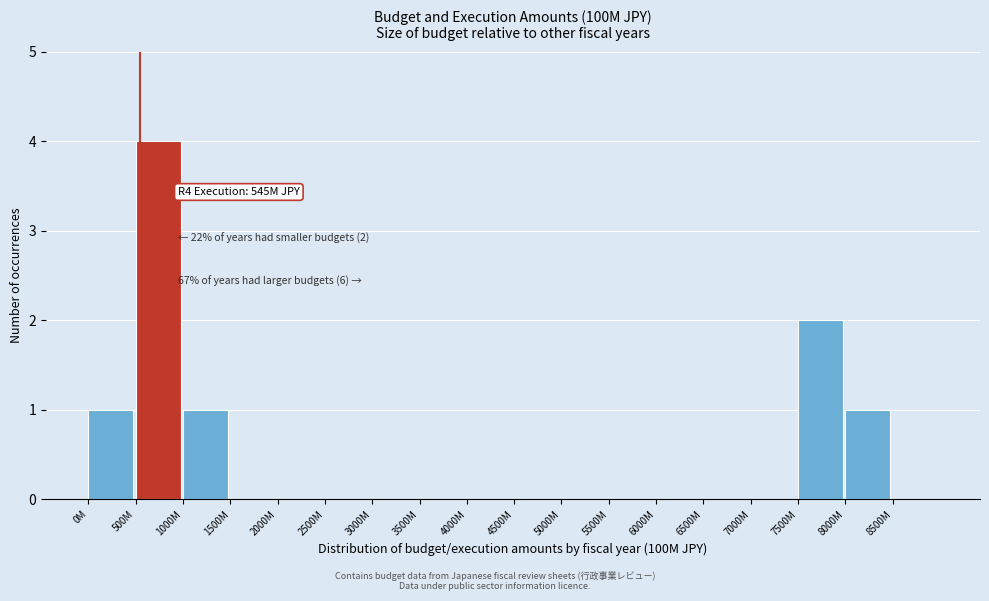

Reading left to right, transcribe all the data shown in this chart.

0M=1	500M=4	1000M=1	1500M=0	2000M=0	2500M=0	3000M=0	3500M=0	4000M=0	4500M=0	5000M=0	5500M=0	6000M=0	6500M=0	7000M=0	7500M=2	8000M=1	8500M=0